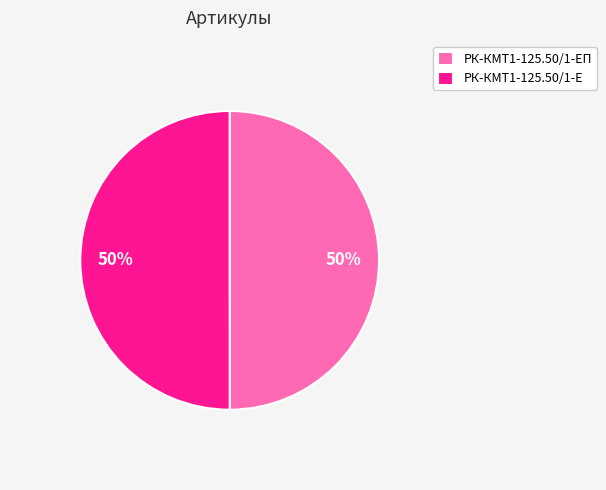

Do РК-КМТ1-125.50/1-Е and РК-КМТ1-125.50/1-ЕП together represent more than half of the pie?

Yes